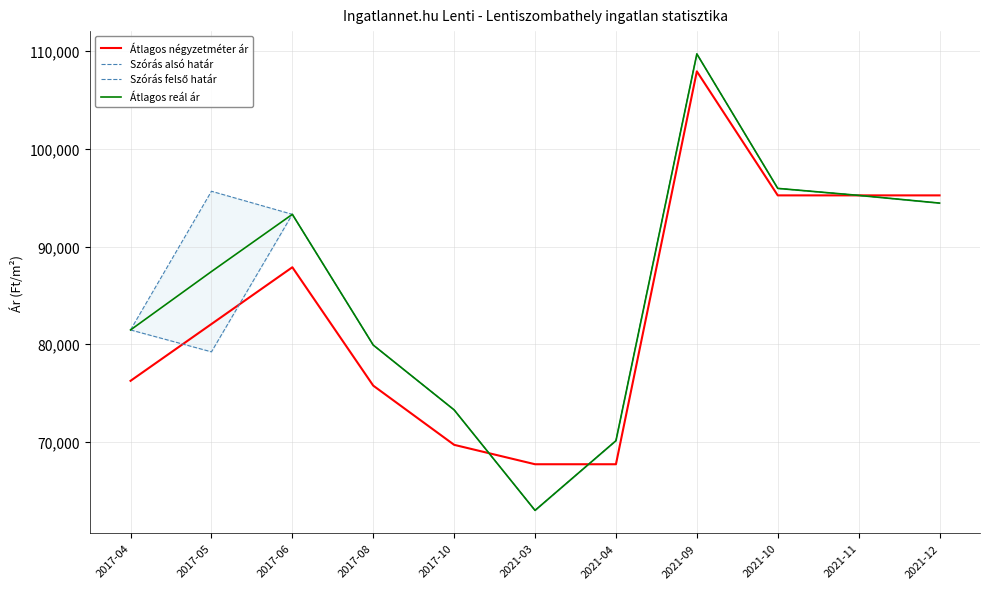

At which category does Átlagos négyzetméter ár reach its first local peak?

2017-06